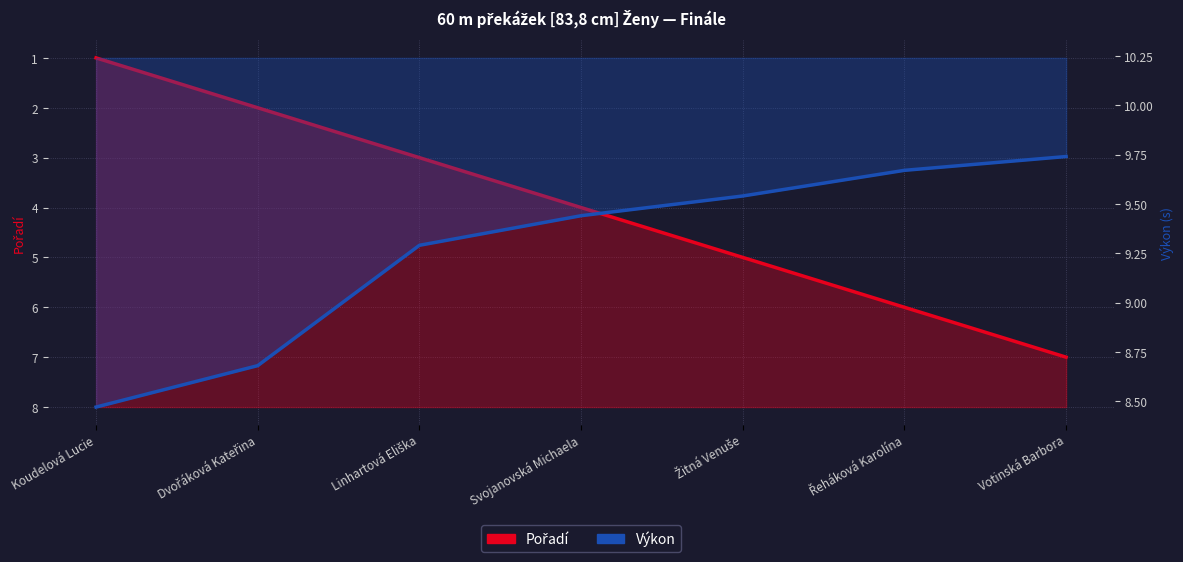

The Výkon series shows 9.4 at Svojanovská Michaela. True or false?

True